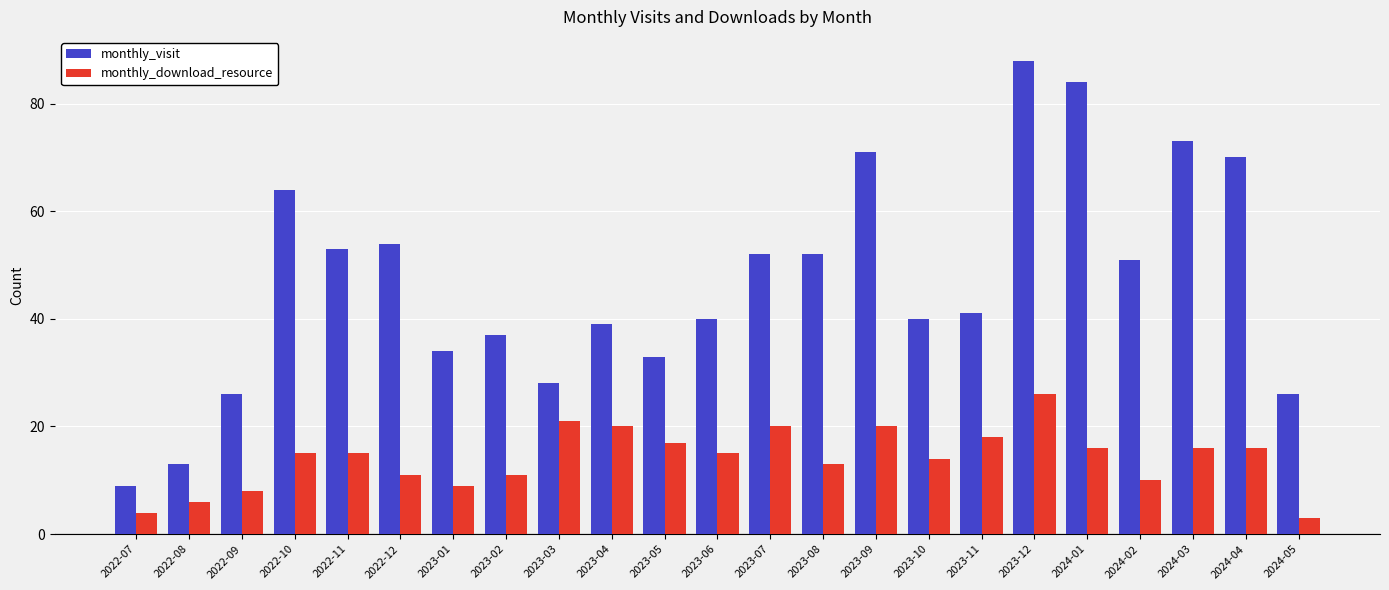

At 2023-08, list the series in order from largest to smallest.

monthly_visit, monthly_download_resource